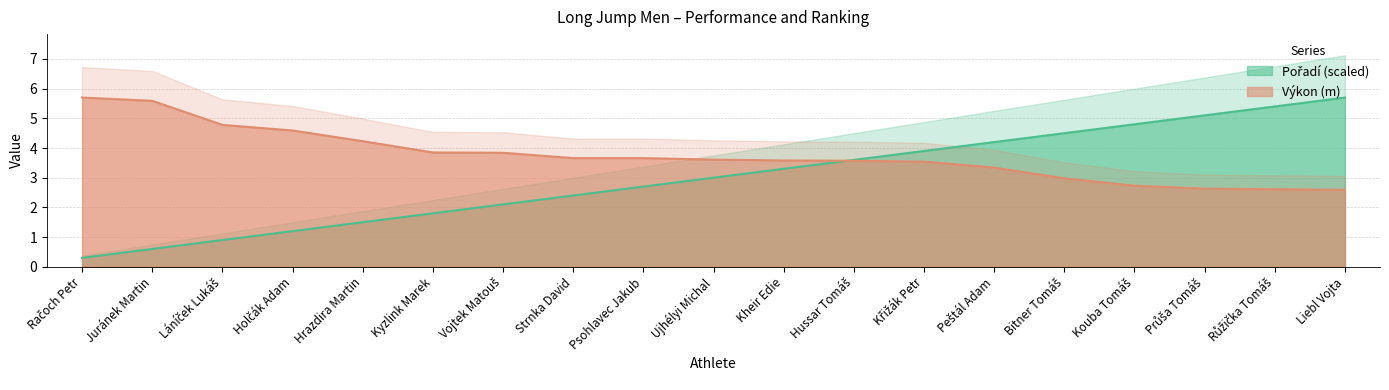

Which series changed the most between Hrazdira Martin and Peštál Adam?

Pořadí